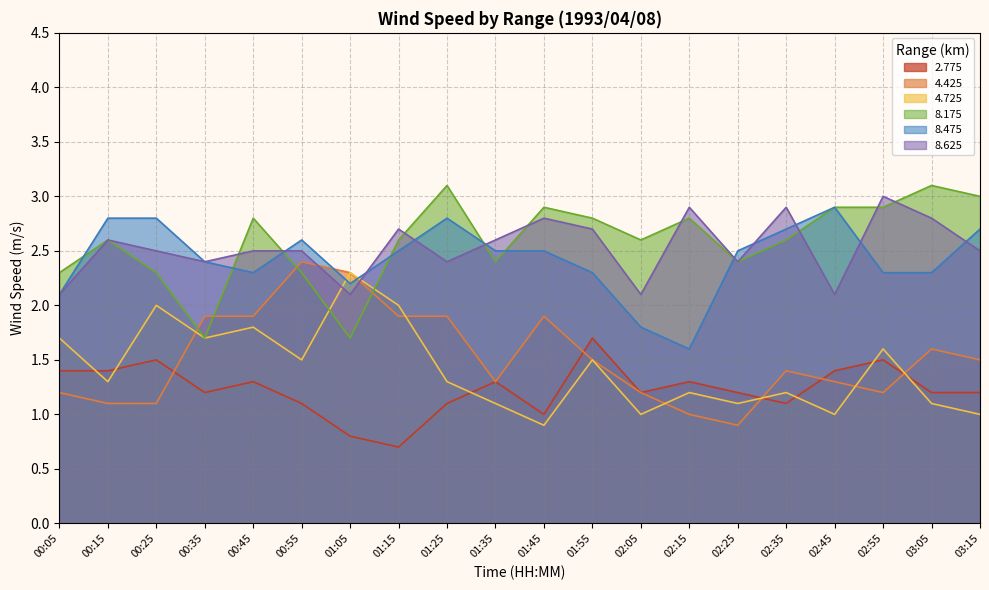

What value does the   4.425 series have at 02:25?

0.9